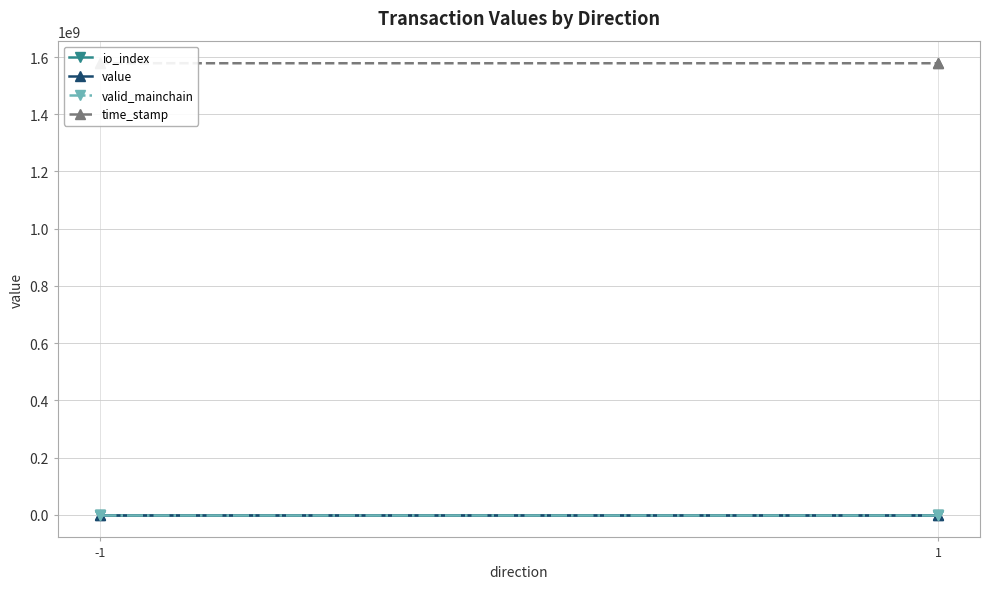

Count the time_stamp values in the range 1578215997 to 1578216596.

4